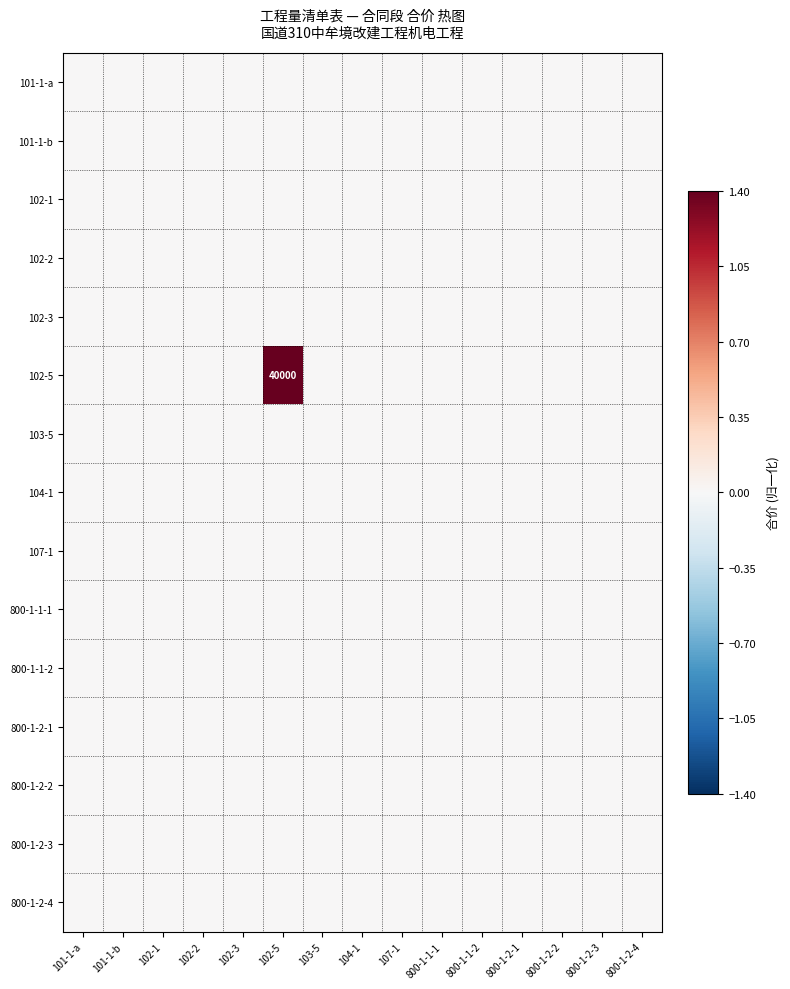

Which series has the largest range (max minus min)?

102-5